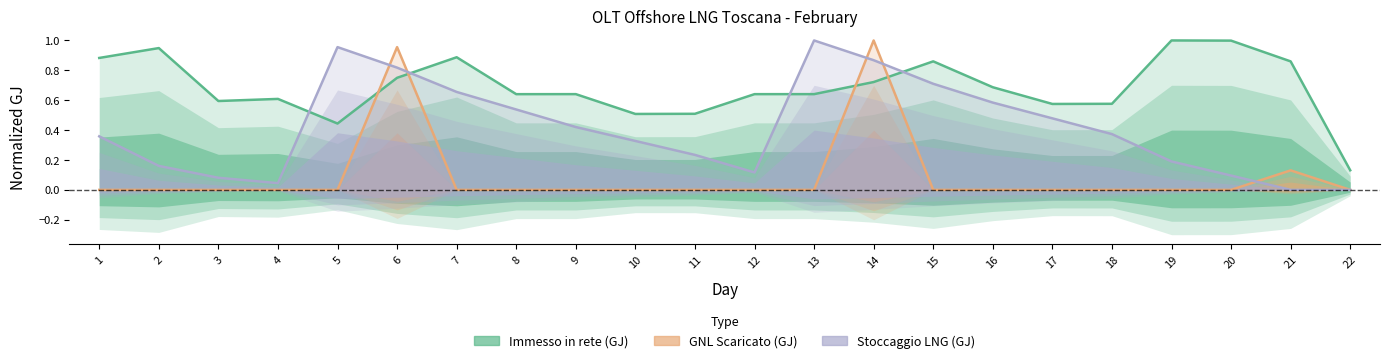

Does the chart have visible grid lines?

No